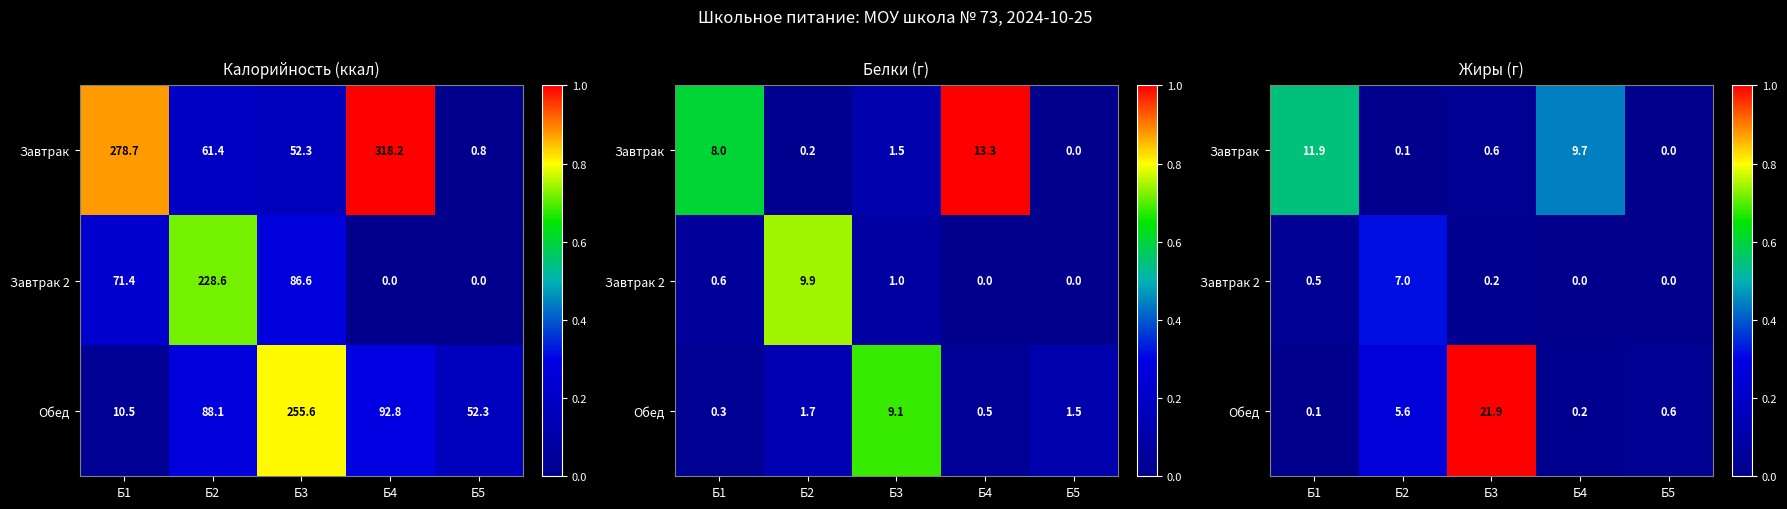

At how many categories does at least one series exceed 0?

5